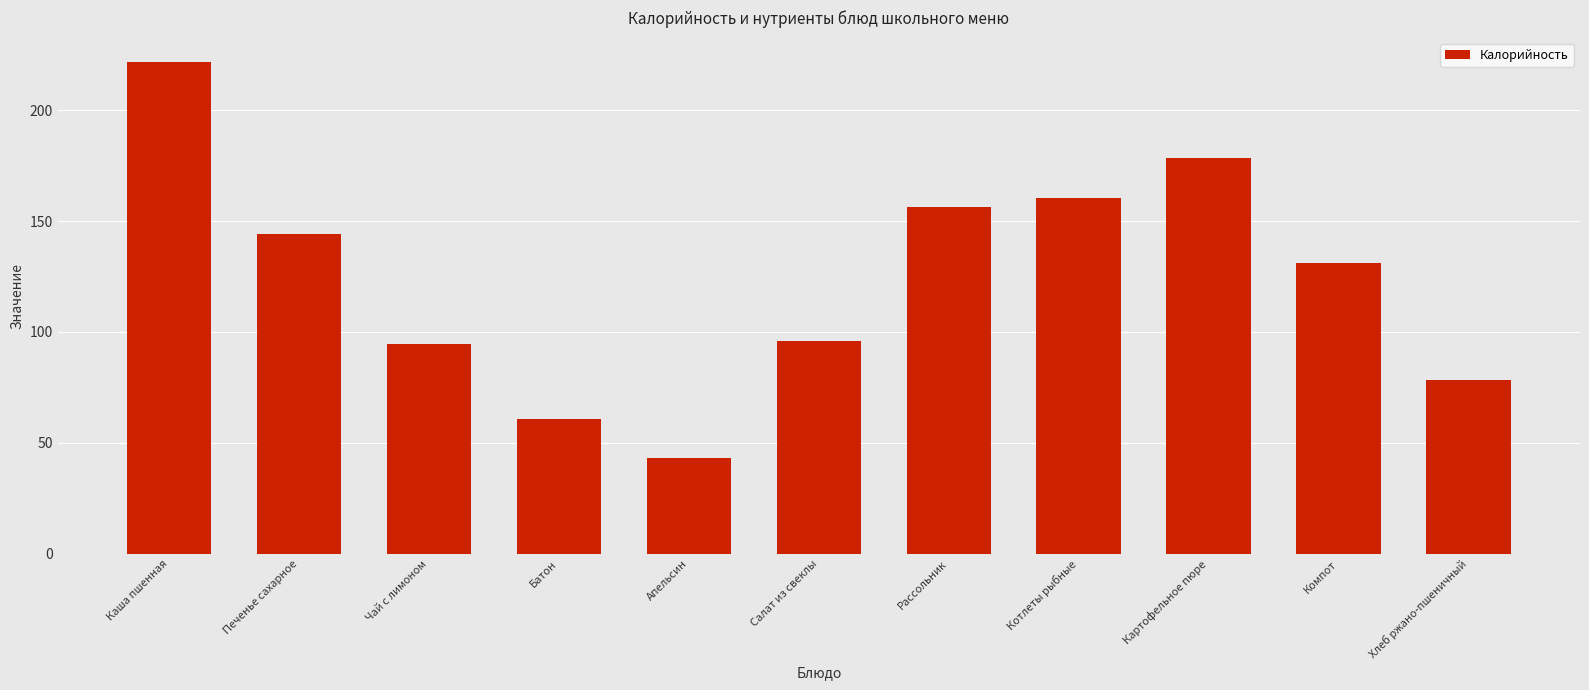

The value at Хлеб ржано-пшеничный is 78.2. True or false?

True